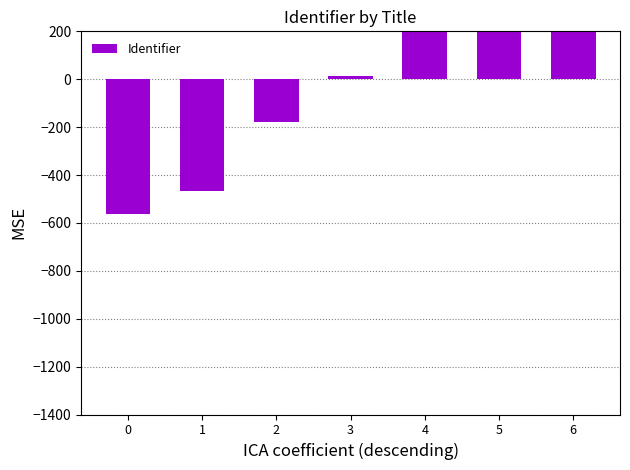

List the labels in order of value, largest first.

6, 5, 4, 3, 2, 1, 0